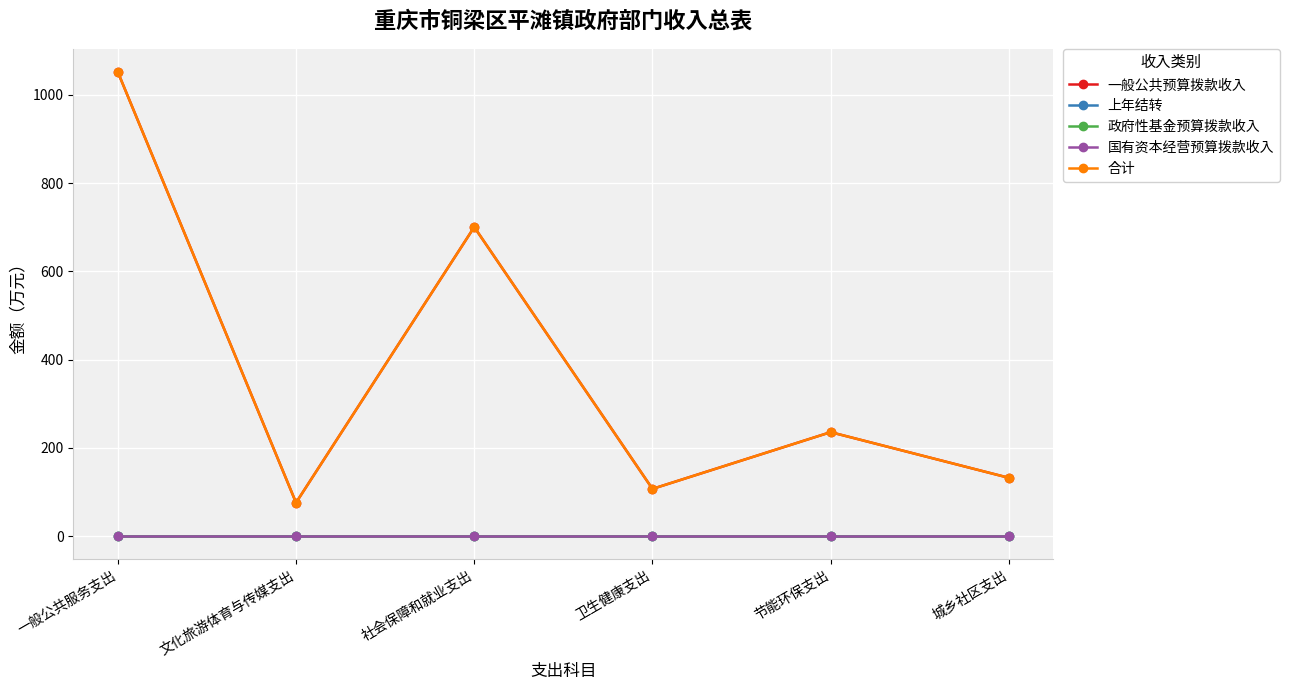

What is the difference between the maximum and second lowest values in the 合计 series?

944.5